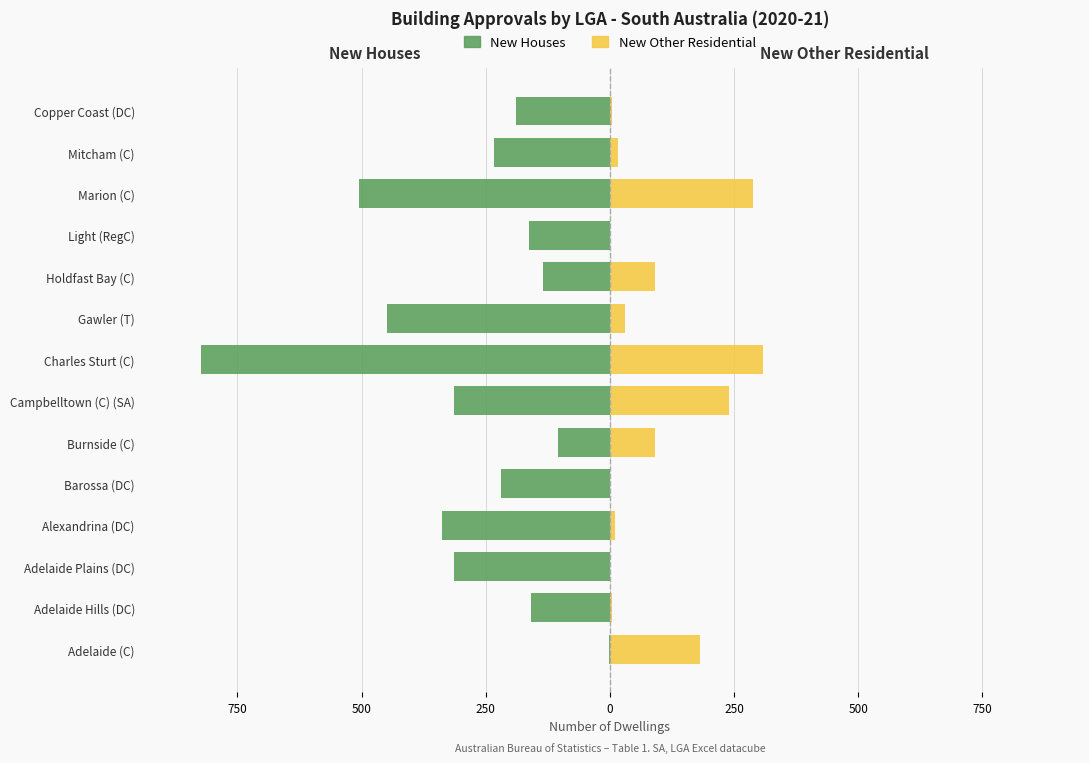

Reading left to right, transcribe all the data shown in this chart.

New Houses: -1	-159	-314	-337	-219	-104	-314	-823	-448	-134	-163	-506	-234	-188
New Other Residential: 182	5	0	10	0	90	239	308	30	90	0	289	17	4